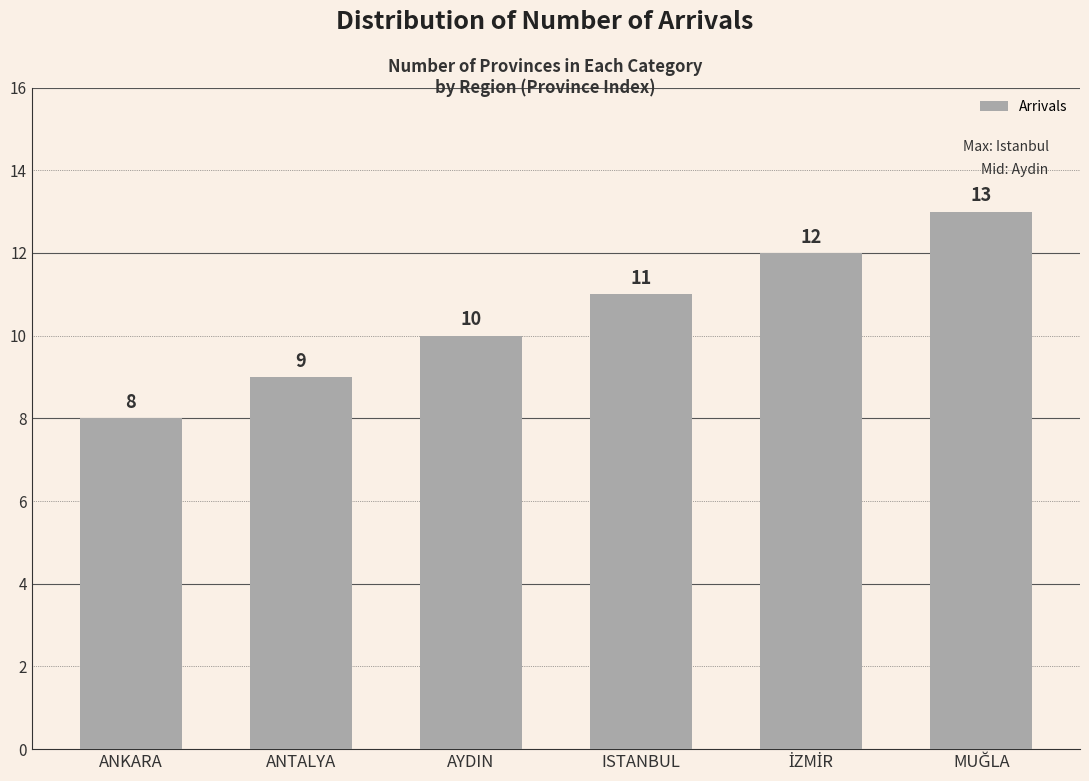

What is the smallest value displayed?

8